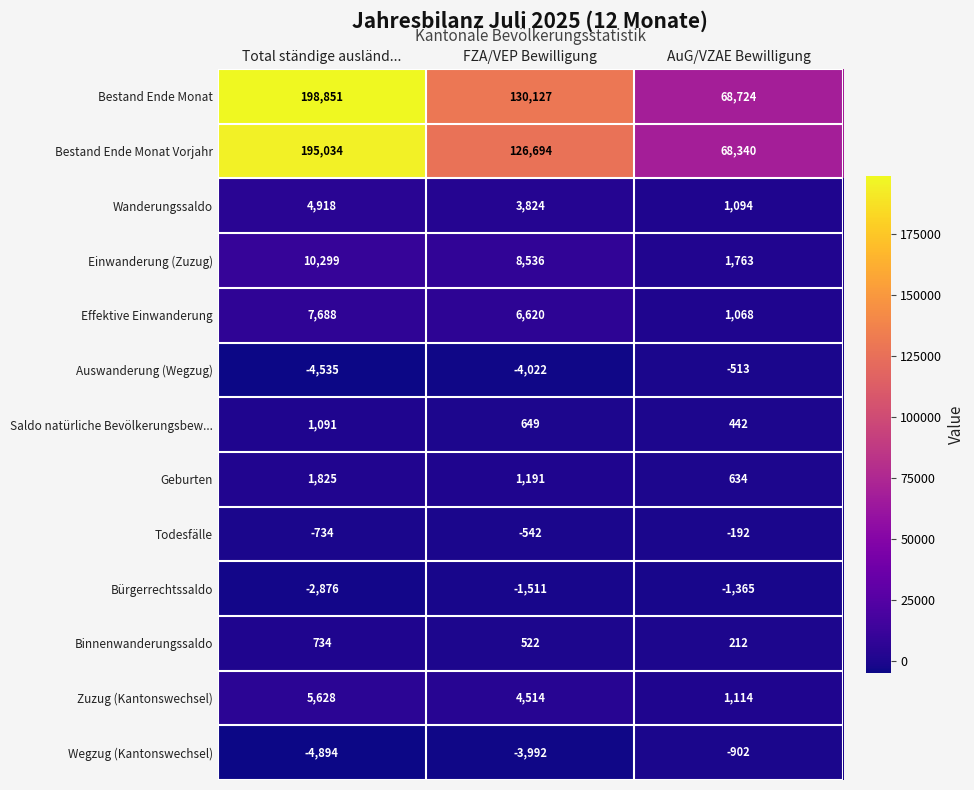

Rank the series at FZA/VEP Bewilligung from lowest to highest value.

Auswanderung (Wegzug), Wegzug (Kantonswechsel), Bürgerrechtssaldo, Todesfälle, Binnenwanderungssaldo, Saldo natürliche Bevölkerungsbew..., Geburten, Wanderungssaldo, Zuzug (Kantonswechsel), Effektive Einwanderung, Einwanderung (Zuzug), Bestand Ende Monat Vorjahr, Bestand Ende Monat